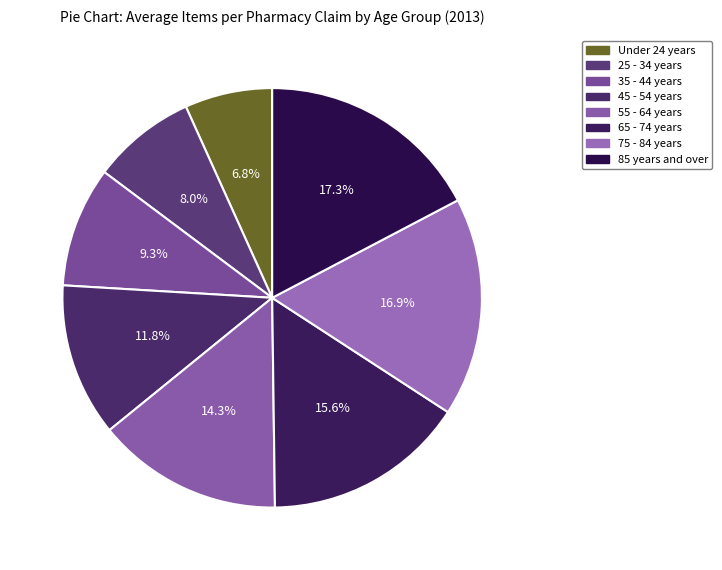

Do Under 24 years and 65 - 74 years together represent more than half of the pie?

No